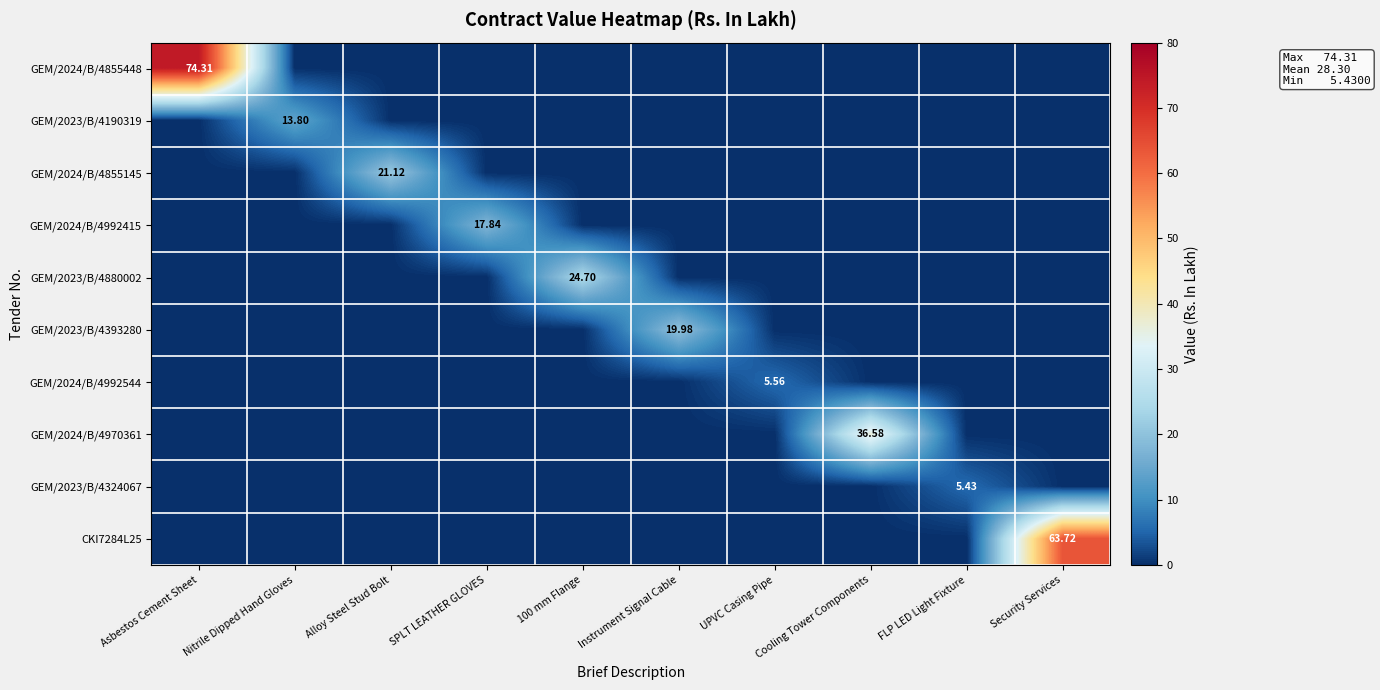

What is the sum of all GEM/2023/B/4190319 values?

13.8